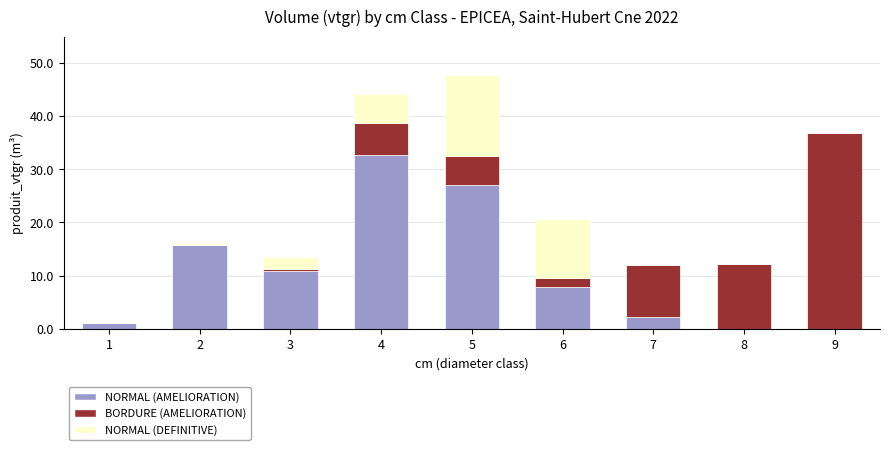

Reading right to left, list the values for the NORMAL (AMELIORATION) series.

9=0.0	8=0.0	7=2.2	6=8.0	5=27.0	4=32.7	3=10.9	2=15.8	1=1.2